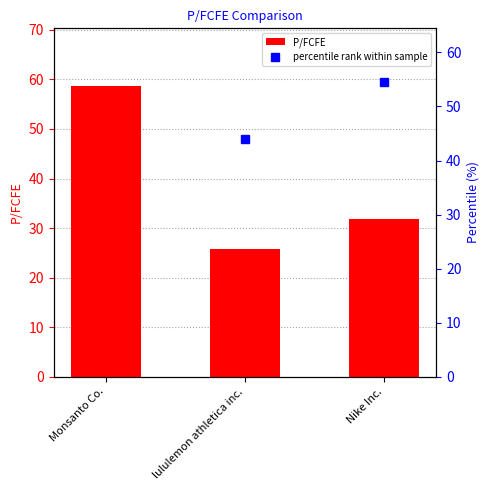

What is the label of the 1st bar from the left?

Monsanto Co.